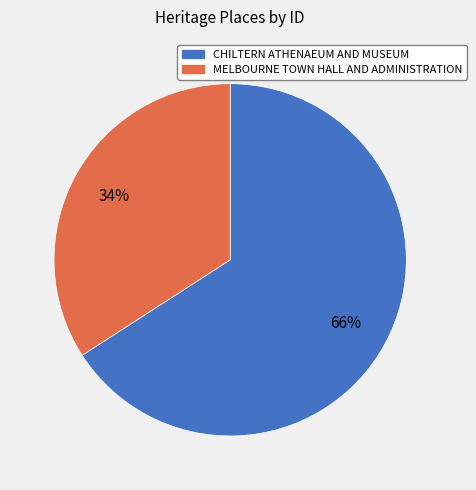

What is the majority slice?

CHILTERN ATHENAEUM AND MUSEUM